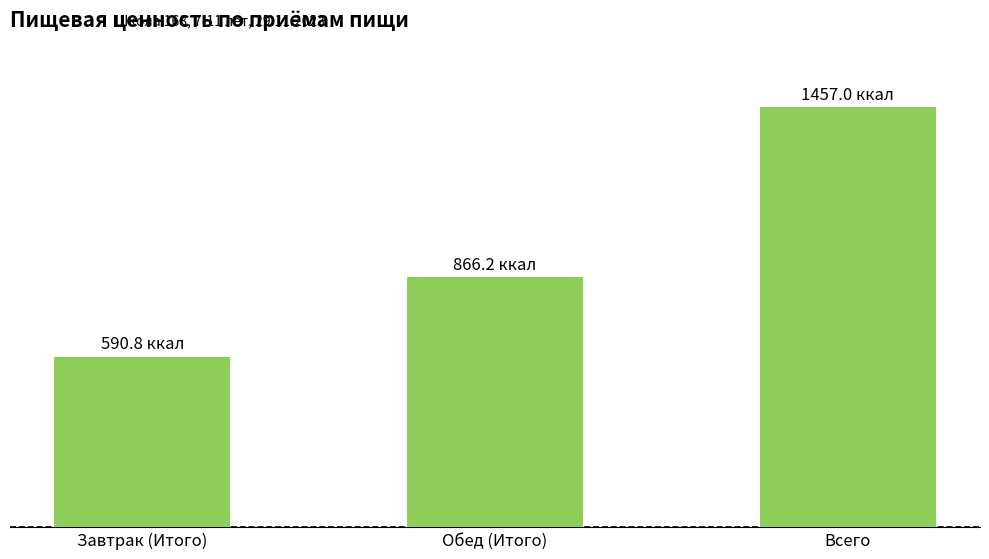

Reading left to right, extract all data points from this chart.

590.8	866.2	1457.0